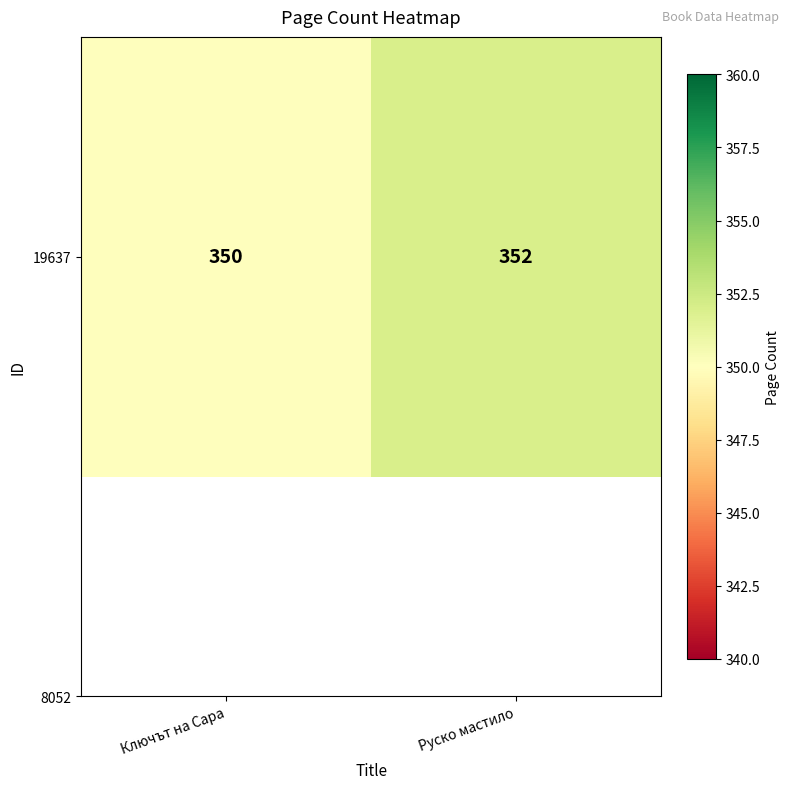

What is the difference between the values at Руско мастило and Ключът на Сара?

2